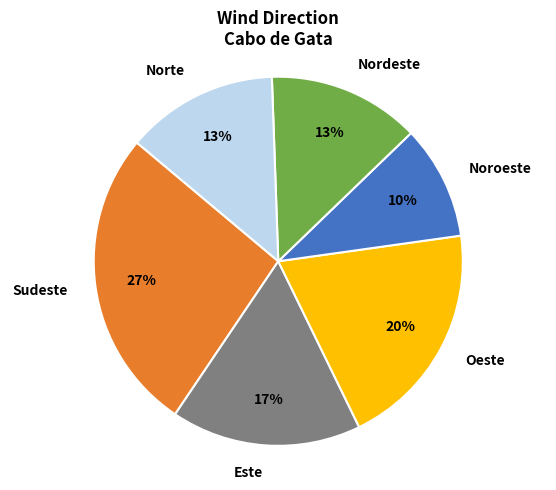

Which category has the smallest portion of the pie?

Noroeste